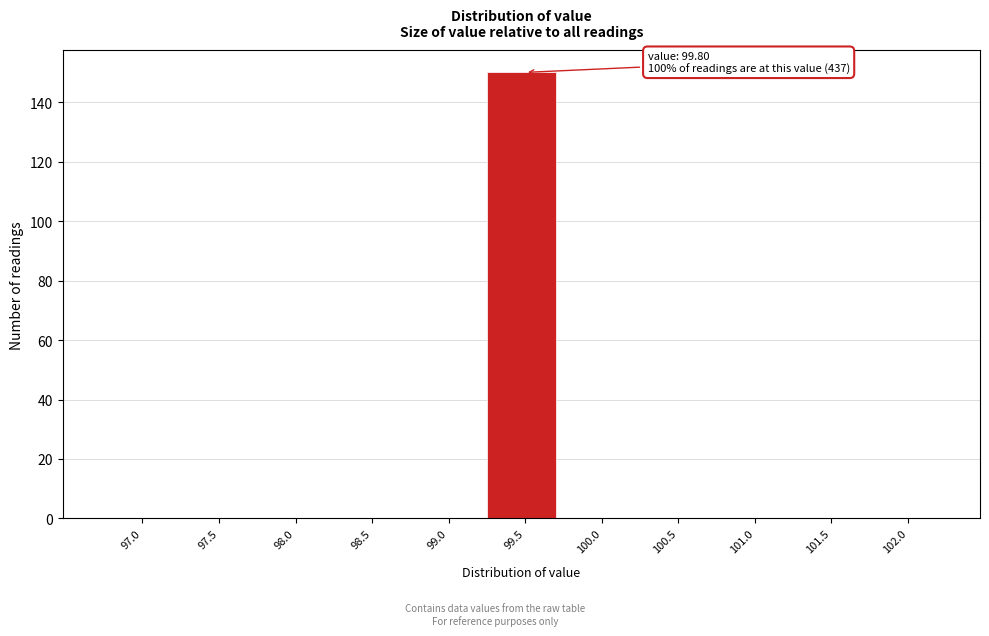

Reading left to right, transcribe all the data shown in this chart.

97.0=0	97.5=0	98.0=0	98.5=0	99.0=0	99.5=150	100.0=0	100.5=0	101.0=0	101.5=0	102.0=0